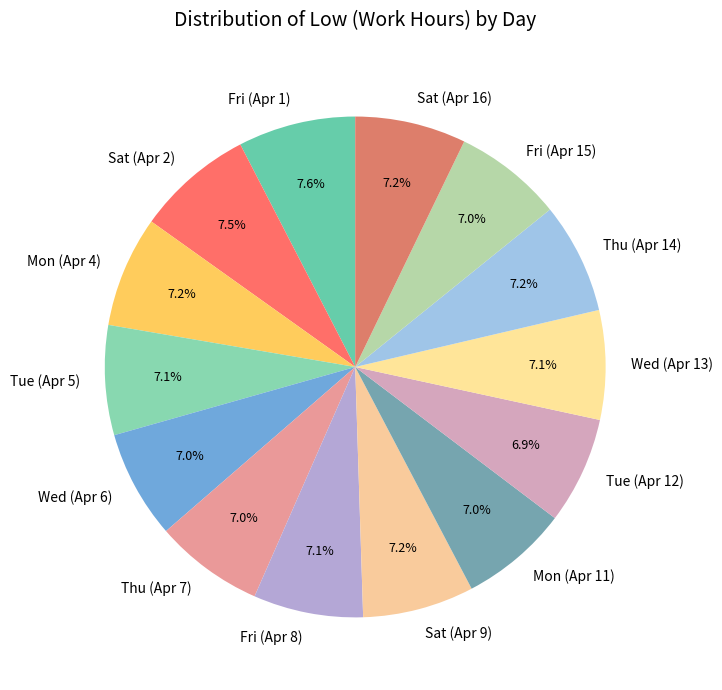

How many segments does this pie chart have?

14